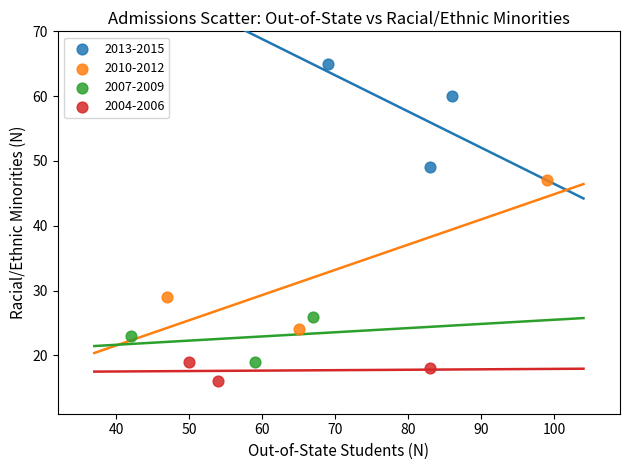

Which series reaches the maximum Y coordinate?

2013-2015